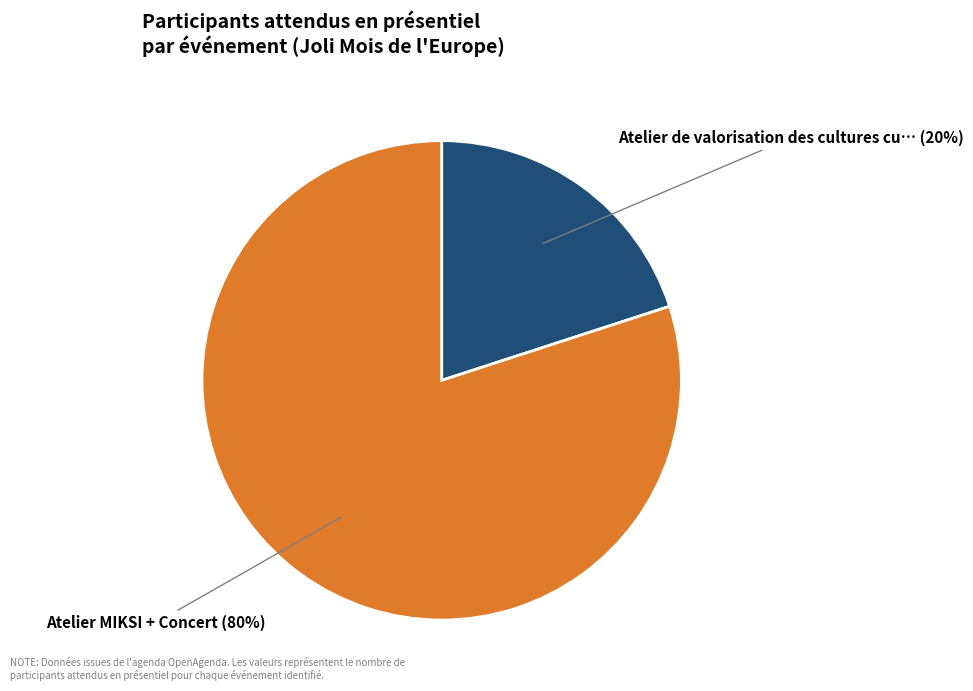

To the nearest percent, what is the average slice percentage?

50%